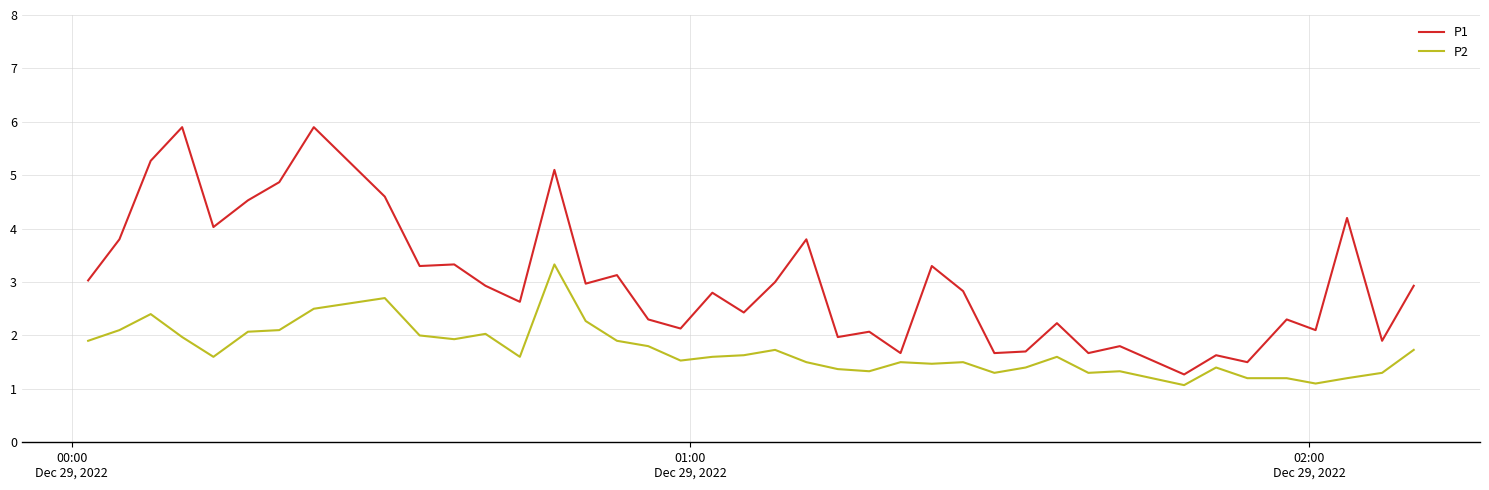

What is the difference between the second highest and second lowest values in the P1 series?

4.4